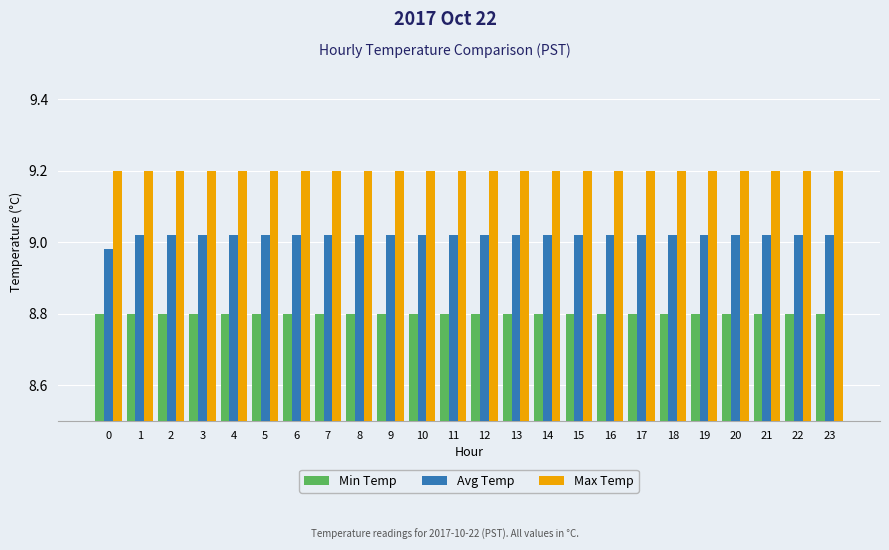

How many bars are there in total?

72